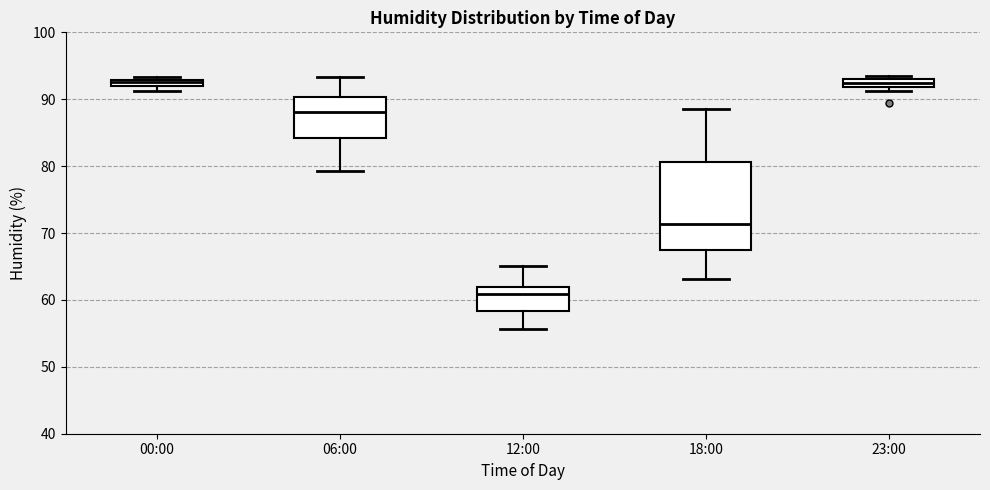

Where is the upper edge of the box for 06:00 on the y-axis? The values are not printed on the chart, so give them approximately, as read against the axis.

90